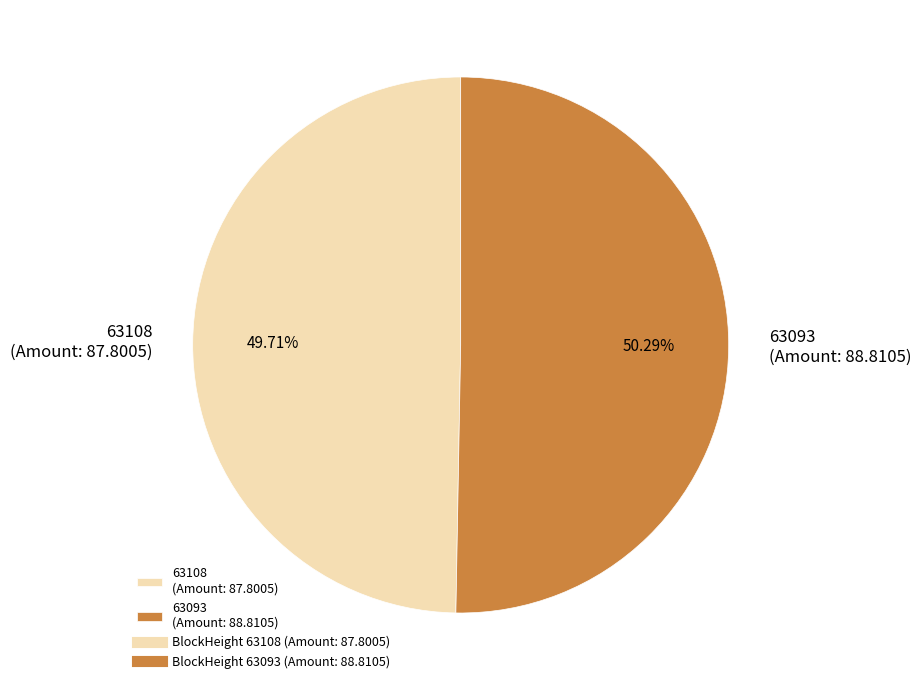

To the nearest percent, what is the difference between the largest and smallest slice percentages?

1%